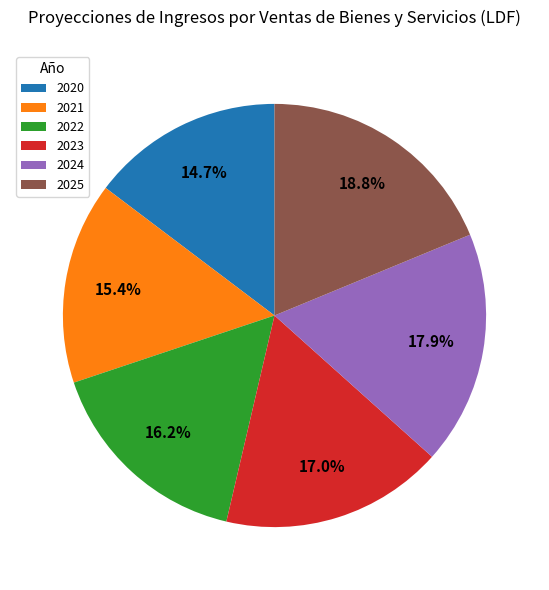

What is the ratio of the value at 2022 to the value at 2025?

0.9